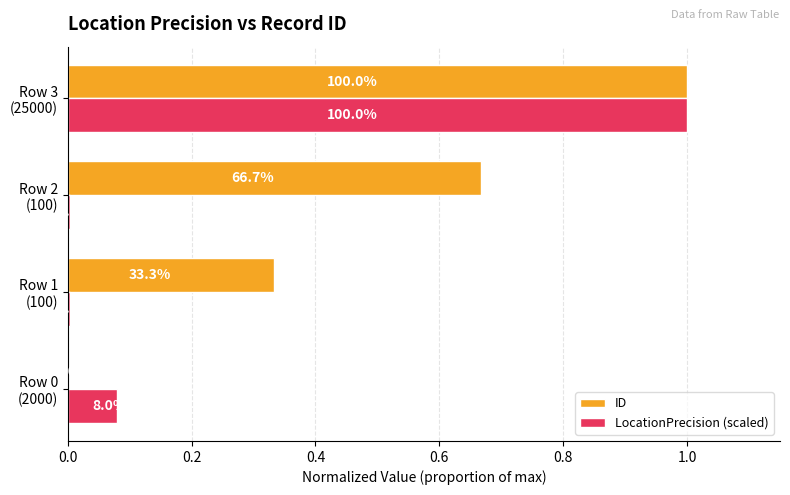

Rank the series by their maximum value, from lowest to highest.

ID, LocationPrecision (scaled)